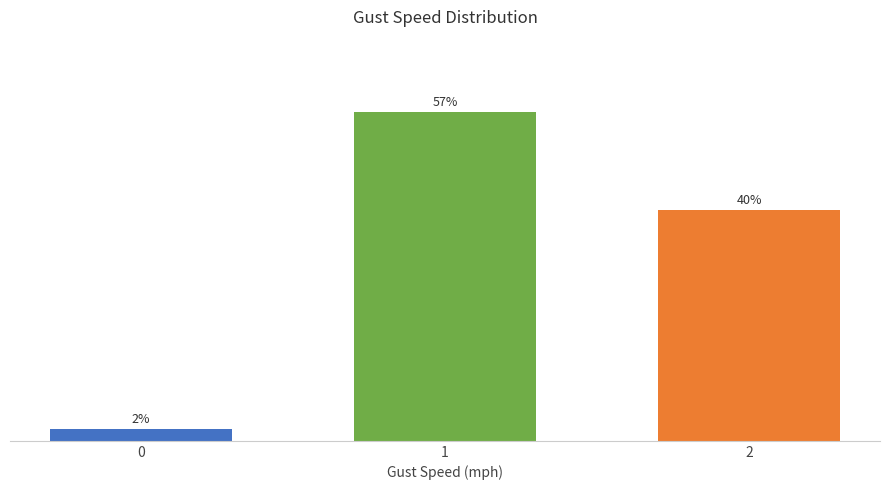

List the labels in order of value, smallest first.

0, 2, 1